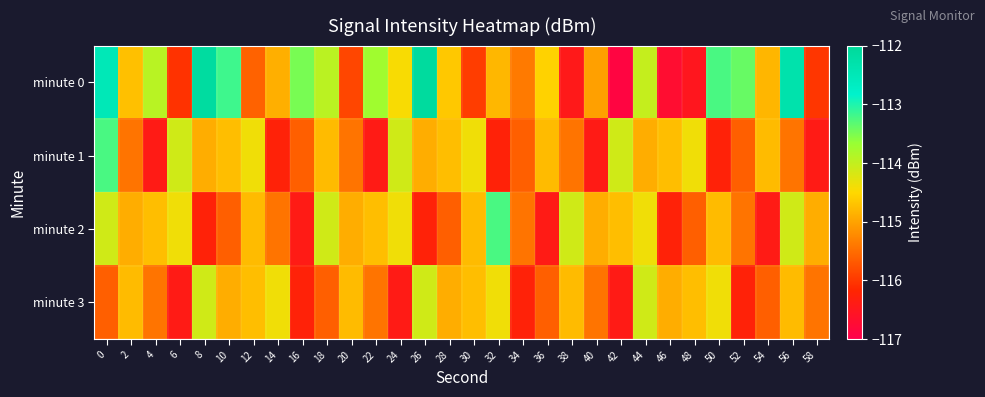

What is the total value across all series at 2?

-459.8